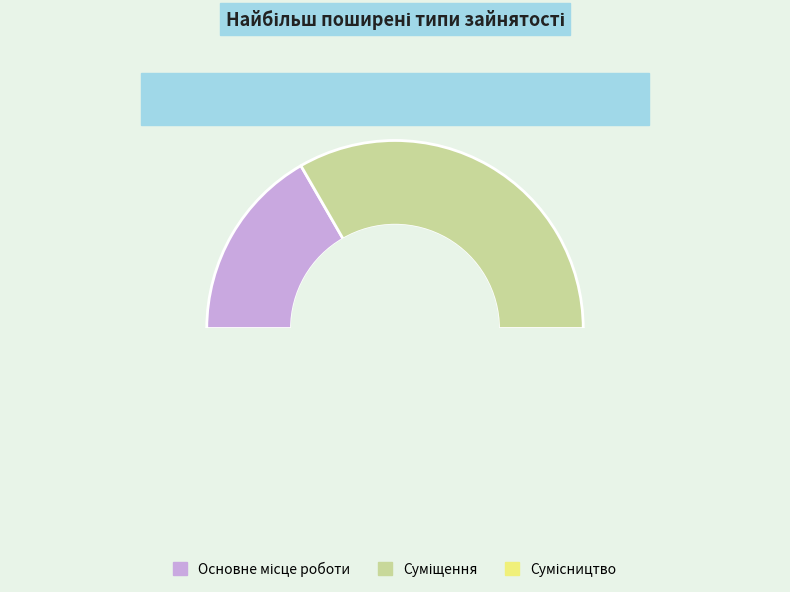

Is Суміщення the majority of the pie?

No